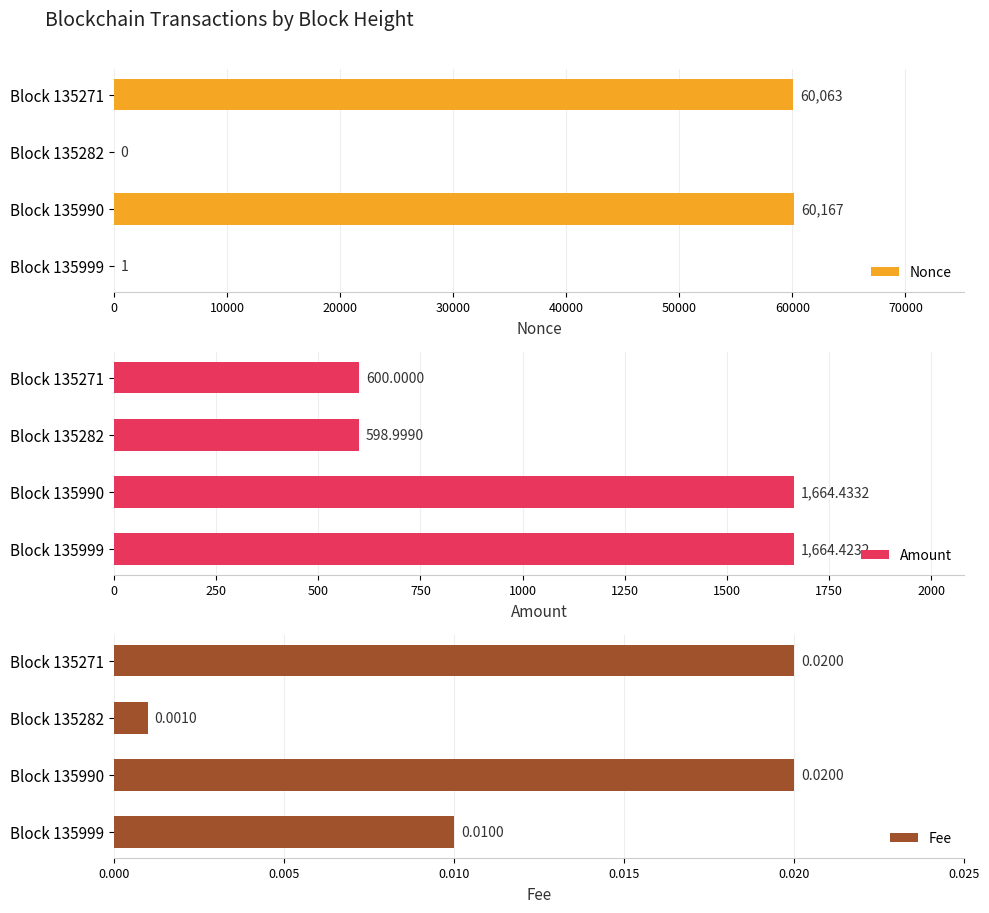

Are the bars horizontal?

Yes